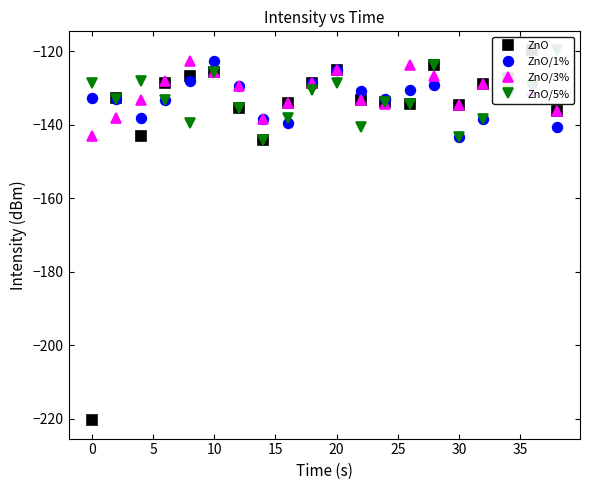

Rank the series by their maximum value, from highest to lowest.

ZnO, ZnO/5%, ZnO/1%, ZnO/3%